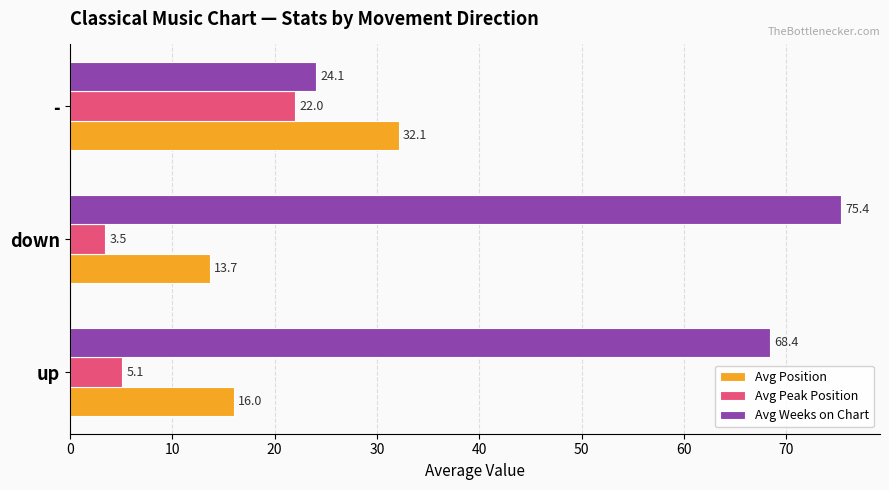

Is the value of Avg Weeks on Chart at up greater than the value of Avg Peak Position at -?

Yes